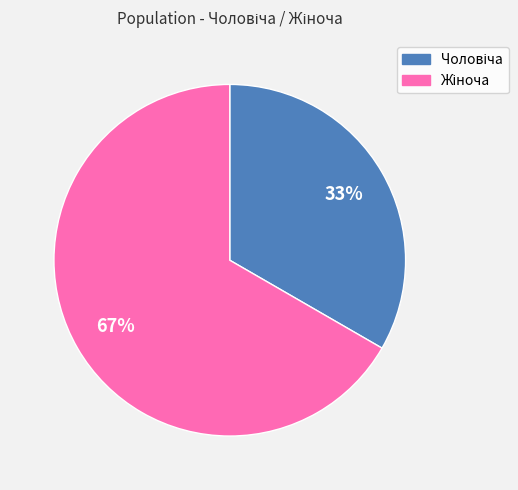

Does any single category account for the majority?

Yes